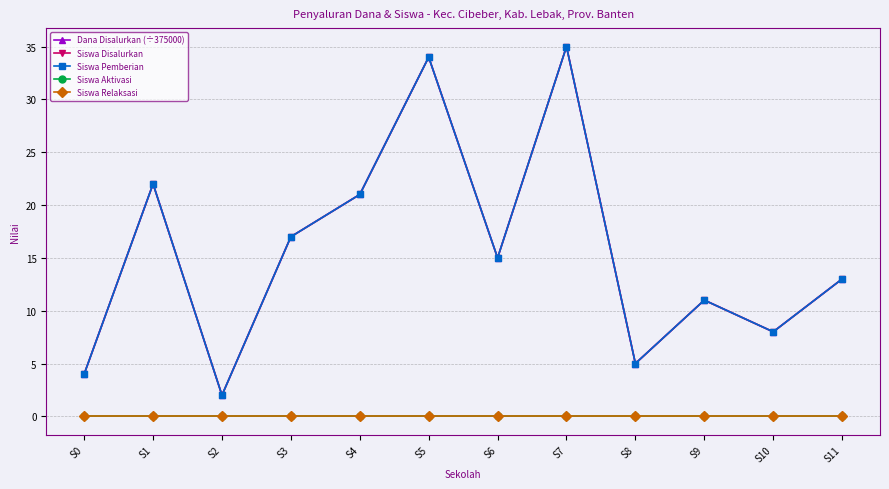

At which category is the sum across all series the highest?

S7